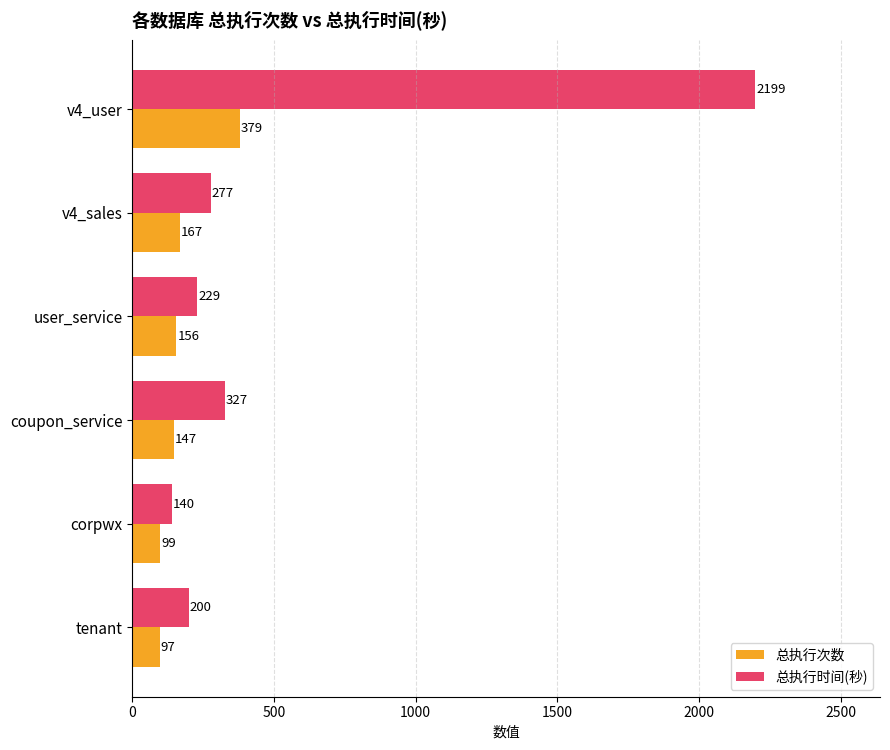

List the series in order of their overall mean, lowest first.

总执行次数, 总执行时间(秒)